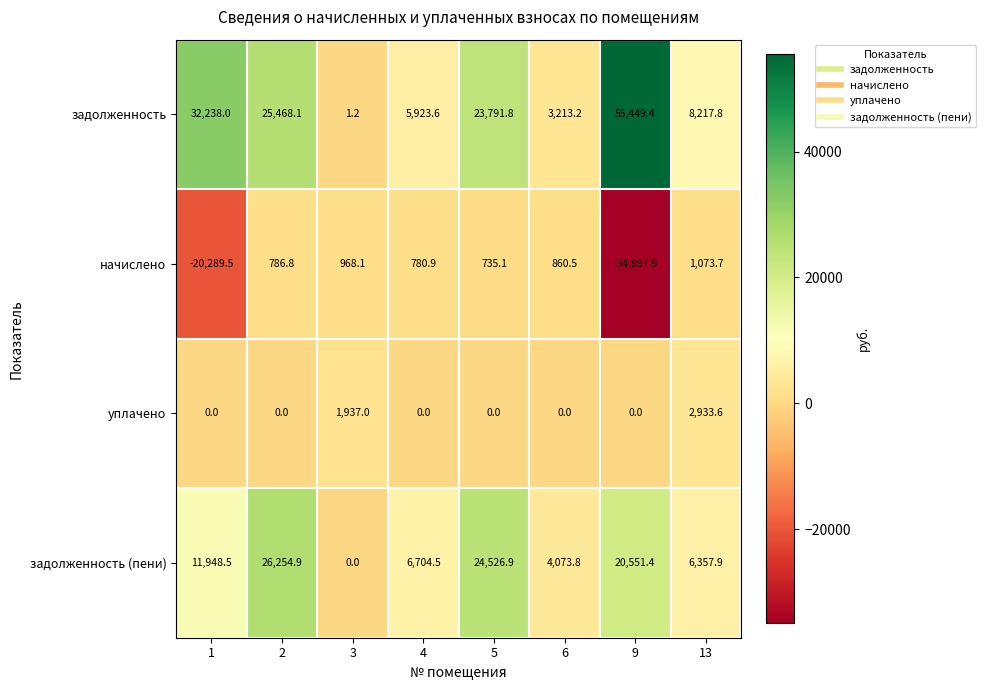

At 5, list the series in order from smallest to largest.

уплачено, начислено, задолженность, задолженность (пени)